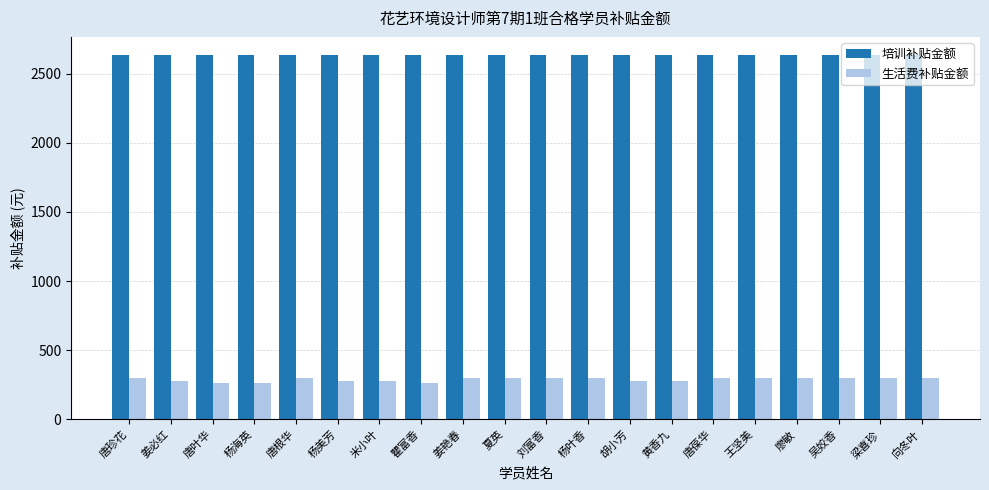

Is the value of 生活费补贴金额 at 王坚美 greater than the value of 培训补贴金额 at 姜必红?

No